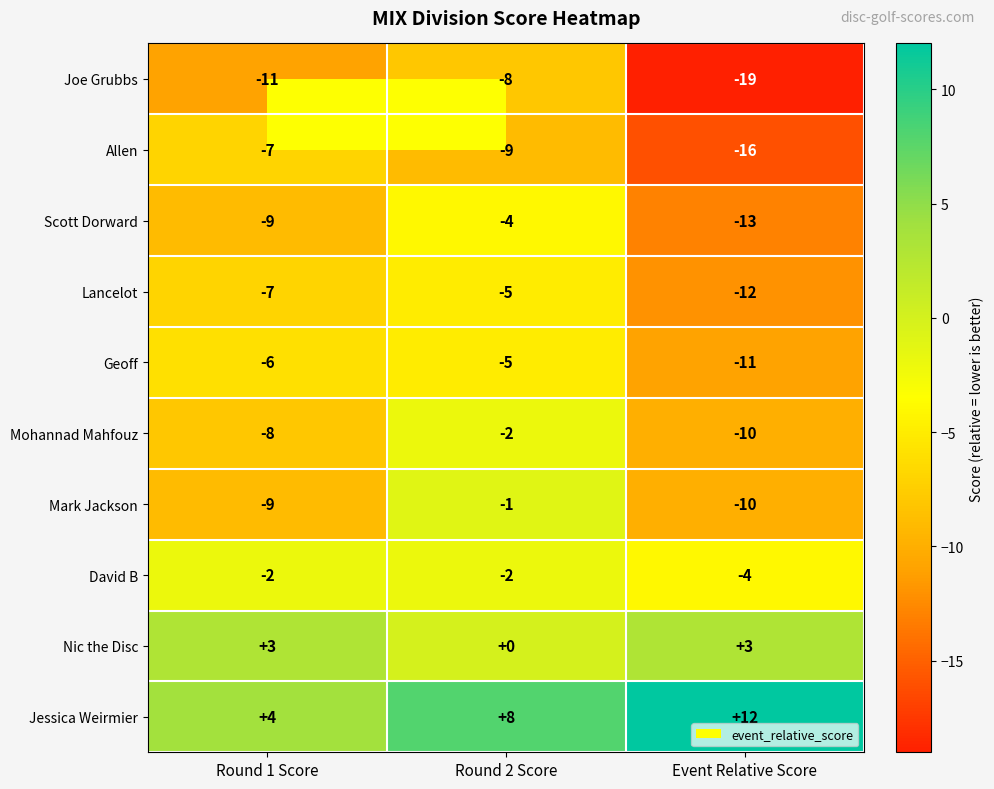

Which series has the largest range (max minus min)?

Joe Grubbs